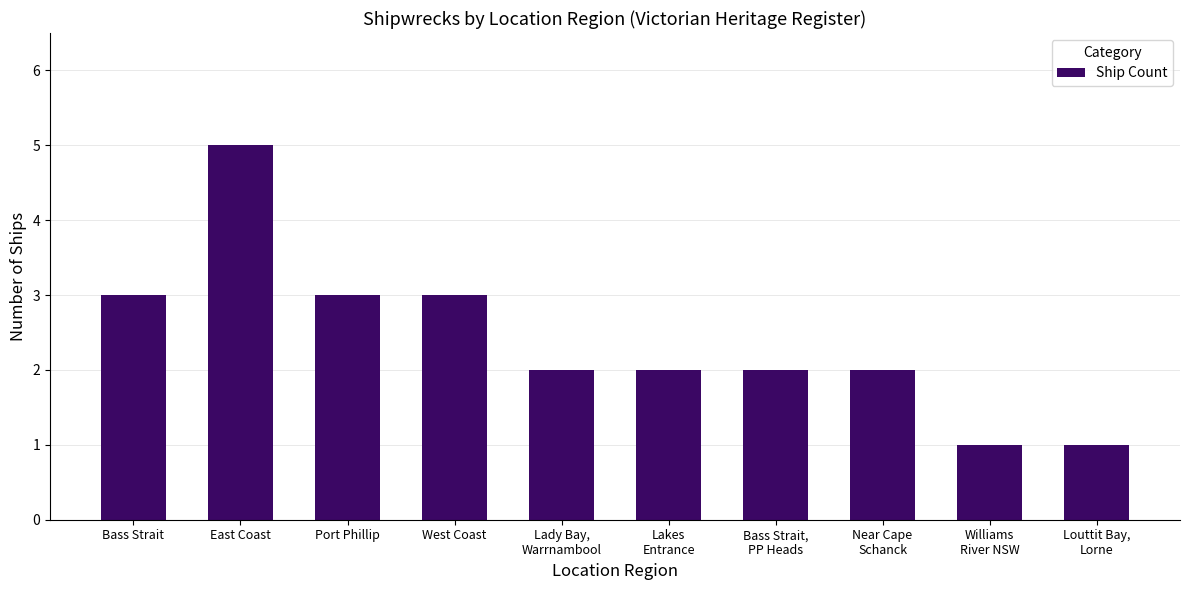

Count the values in the range 2 to 3.

7